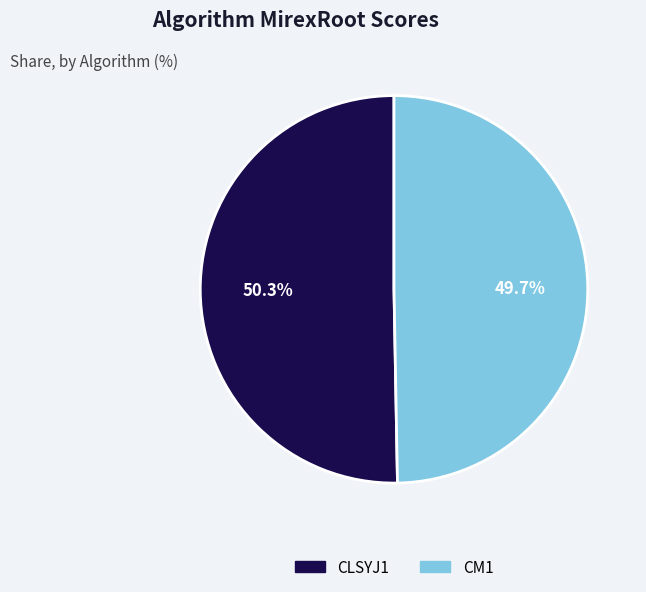

Combined, do CLSYJ1 and CM1 account for over 50%?

Yes